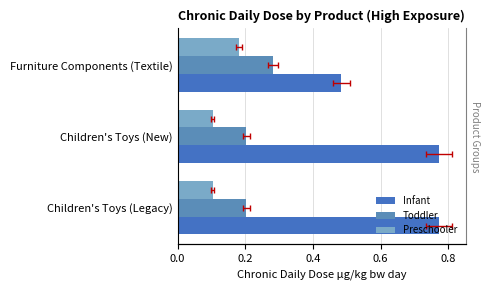

What value does the Toddler series have at Furniture Components (Textile)?

0.3